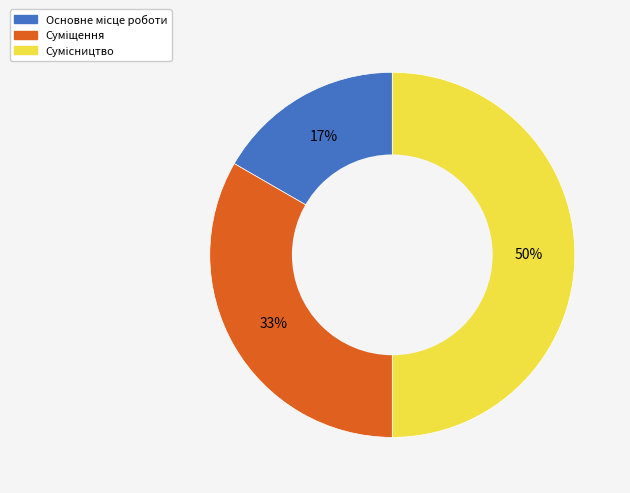

To the nearest percent, what is the average slice percentage?

33%